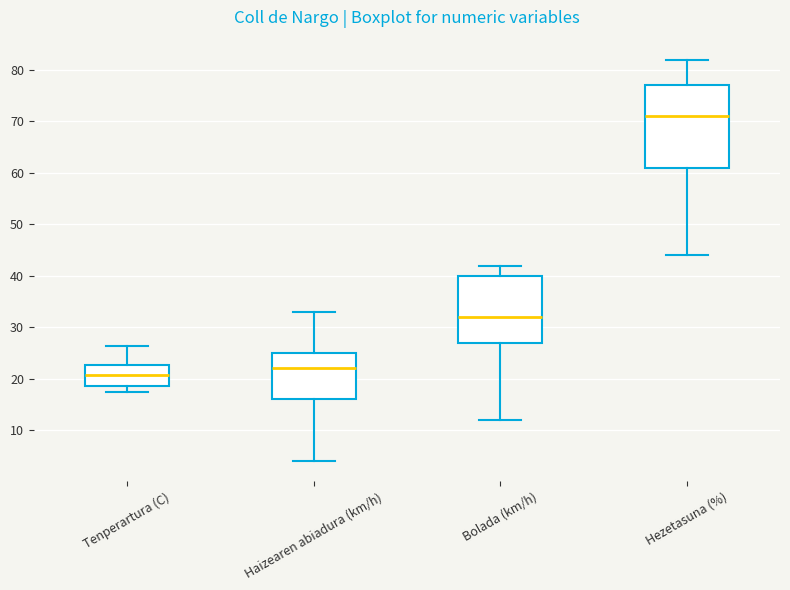

Reading left to right, read every box against the y-axis: the position of its median line, the range the box covers, and the ends of its whiskers. The values are not printed on the chart, so give them approximately, as read against the axis.

Tenperartura (C): median 21, box 19 to 23, whiskers 18 to 26
Haizearen abiadura (km/h): median 22, box 16 to 25, whiskers 4 to 33
Bolada (km/h): median 32, box 27 to 40, whiskers 12 to 42
Hezetasuna (%): median 71, box 61 to 77, whiskers 44 to 82